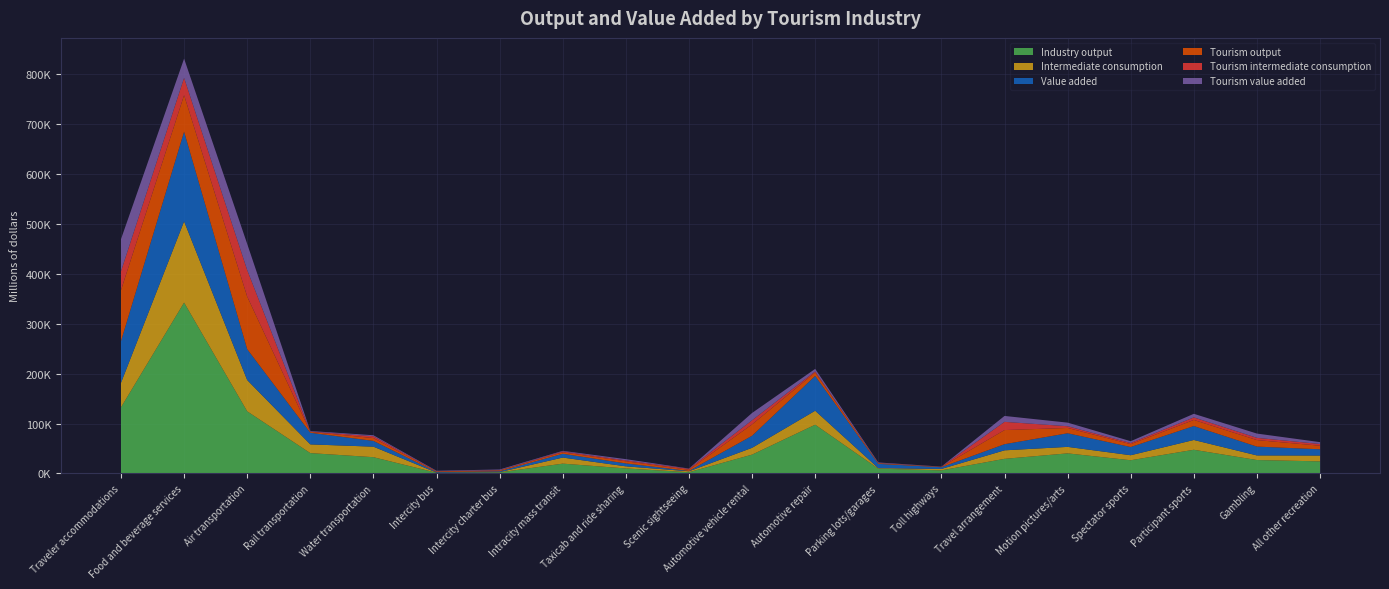

Reading left to right, list all the values displayed in this chart.

Industry output: Traveler accommodations=132433.9	Food and beverage services=342116.3	Air transportation=124409.2	Rail transportation=40751.8	Water transportation=32603.7	Intercity bus=1400.2	Intercity charter bus=2171.6	Intracity mass transit=19694.9	Taxicab and ride sharing=10070.6	Scenic sightseeing=2507.3	Automotive vehicle rental=37744.3	Automotive repair=97607.0	Parking lots/garages=9610.7	Toll highways=6241.0	Travel arrangement=29289.3	Motion pictures/arts=40256.7	Spectator sports=26453.7	Participant sports=47466.7	Gambling=26898.8	All other recreation=24210.2
Intermediate consumption: Traveler accommodations=49009.0	Food and beverage services=162608.8	Air transportation=62610.9	Rail transportation=17458.7	Water transportation=21044.5	Intercity bus=354.2	Intercity charter bus=545.8	Intracity mass transit=12151.7	Taxicab and ride sharing=4212.7	Scenic sightseeing=1880.0	Automotive vehicle rental=13589.3	Automotive repair=27977.8	Parking lots/garages=1075.0	Toll highways=2808.6	Travel arrangement=17030.8	Motion pictures/arts=12972.8	Spectator sports=10053.3	Participant sports=19569.6	Gambling=9215.1	All other recreation=11669.5
Value added: Traveler accommodations=83425.0	Food and beverage services=179507.5	Air transportation=61798.3	Rail transportation=23293.1	Water transportation=11559.1	Intercity bus=1046.1	Intercity charter bus=1625.8	Intracity mass transit=7543.2	Taxicab and ride sharing=5857.8	Scenic sightseeing=627.3	Automotive vehicle rental=24155.0	Automotive repair=69629.2	Parking lots/garages=8535.6	Toll highways=3432.4	Travel arrangement=12258.5	Motion pictures/arts=27283.8	Spectator sports=16400.4	Participant sports=27897.1	Gambling=17683.7	All other recreation=12540.7
Tourism output: Traveler accommodations=102104.0	Food and beverage services=73145.6	Air transportation=105370.7	Rail transportation=1766.1	Water transportation=5667.5	Intercity bus=1329.3	Intercity charter bus=1813.8	Intracity mass transit=2942.1	Taxicab and ride sharing=4268.2	Scenic sightseeing=2403.3	Automotive vehicle rental=22820.6	Automotive repair=7082.7	Parking lots/garages=1420.7	Toll highways=626.0	Travel arrangement=28298.1	Motion pictures/arts=10624.3	Spectator sports=5835.6	Participant sports=12253.6	Gambling=13033.0	All other recreation=7154.0
Tourism intermediate consumption: Traveler accommodations=37785.0	Food and beverage services=34766.3	Air transportation=53029.5	Rail transportation=756.6	Water transportation=3658.2	Intercity bus=336.2	Intercity charter bus=455.9	Intracity mass transit=1815.3	Taxicab and ride sharing=1785.5	Scenic sightseeing=1802.0	Automotive vehicle rental=8216.2	Automotive repair=2030.2	Parking lots/garages=158.9	Toll highways=281.7	Travel arrangement=16454.5	Motion pictures/arts=3423.7	Spectator sports=2217.7	Participant sports=5051.9	Gambling=4464.9	All other recreation=3448.3
Tourism value added: Traveler accommodations=64319.1	Food and beverage services=38379.3	Air transportation=52341.2	Rail transportation=1009.5	Water transportation=2009.3	Intercity bus=993.0	Intercity charter bus=1357.9	Intracity mass transit=1126.8	Taxicab and ride sharing=2482.7	Scenic sightseeing=601.3	Automotive vehicle rental=14604.4	Automotive repair=5052.5	Parking lots/garages=1261.8	Toll highways=344.3	Travel arrangement=11843.6	Motion pictures/arts=7200.6	Spectator sports=3617.9	Participant sports=7201.6	Gambling=8568.1	All other recreation=3705.7